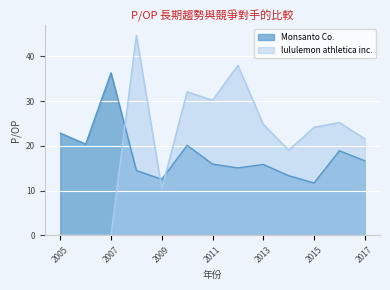

Is the value of lululemon athletica inc. at 2005 greater than the value of Monsanto Co. at 2007?

No